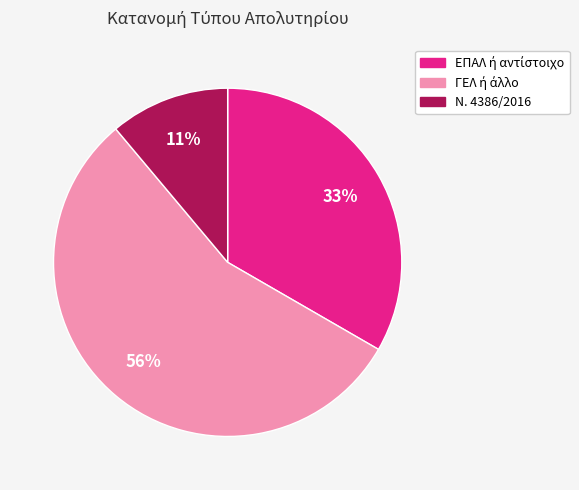

What percentage is the Ν. 4386/2016 slice, to the nearest percent?

11%